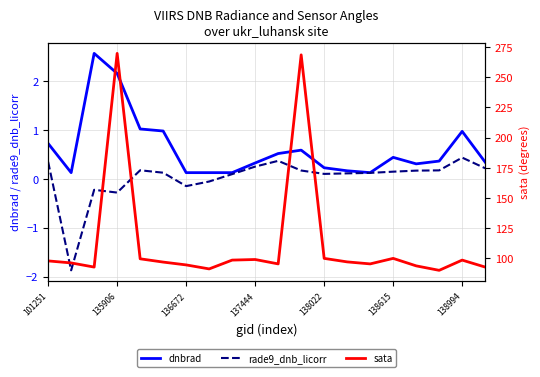

What is the lowest value of the rade9_dnb_licorr series?

-1.9